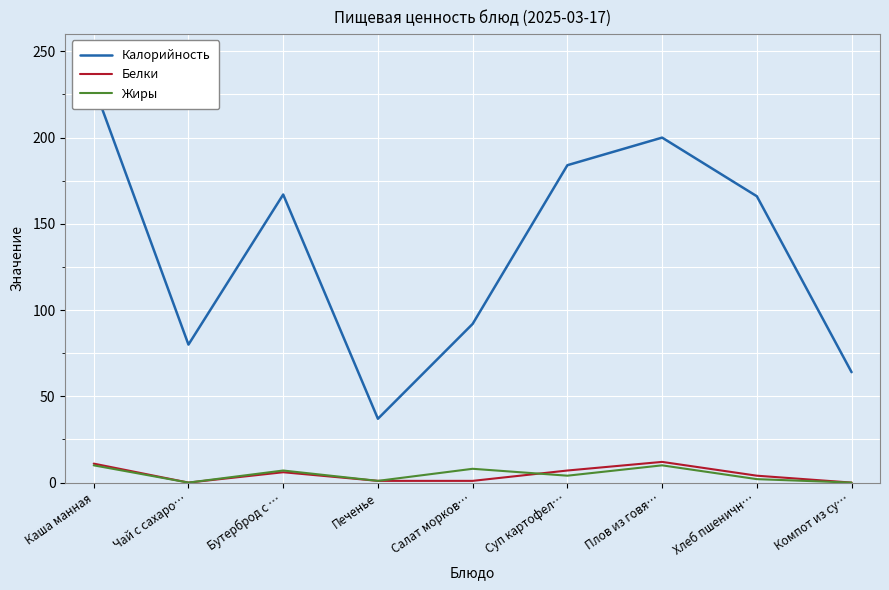

True or false: Жиры and Белки cross at least once.

True